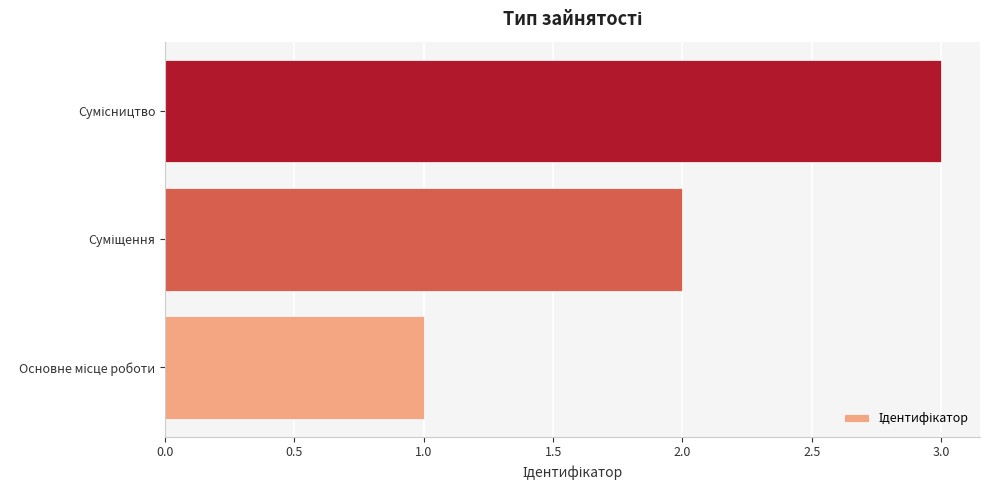

What is the greatest value displayed?

3